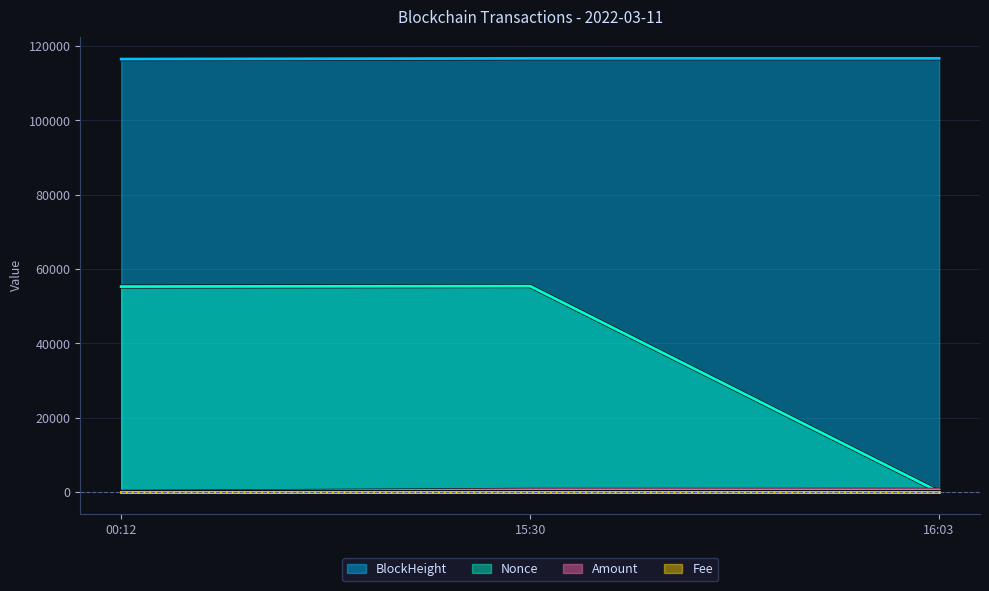

Which series has the widest spread of values?

Nonce